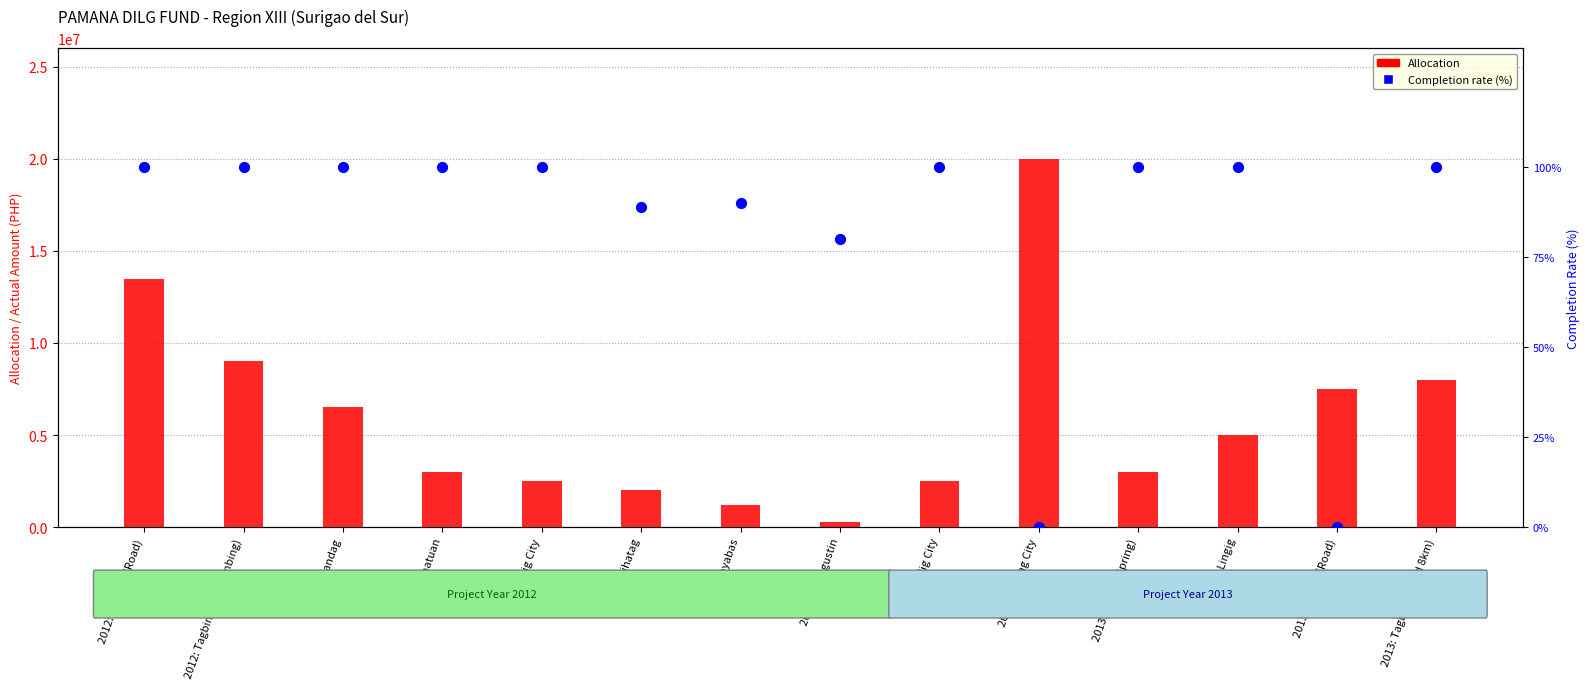

What is the total value across all series at 2013: Bislig City?

2500100